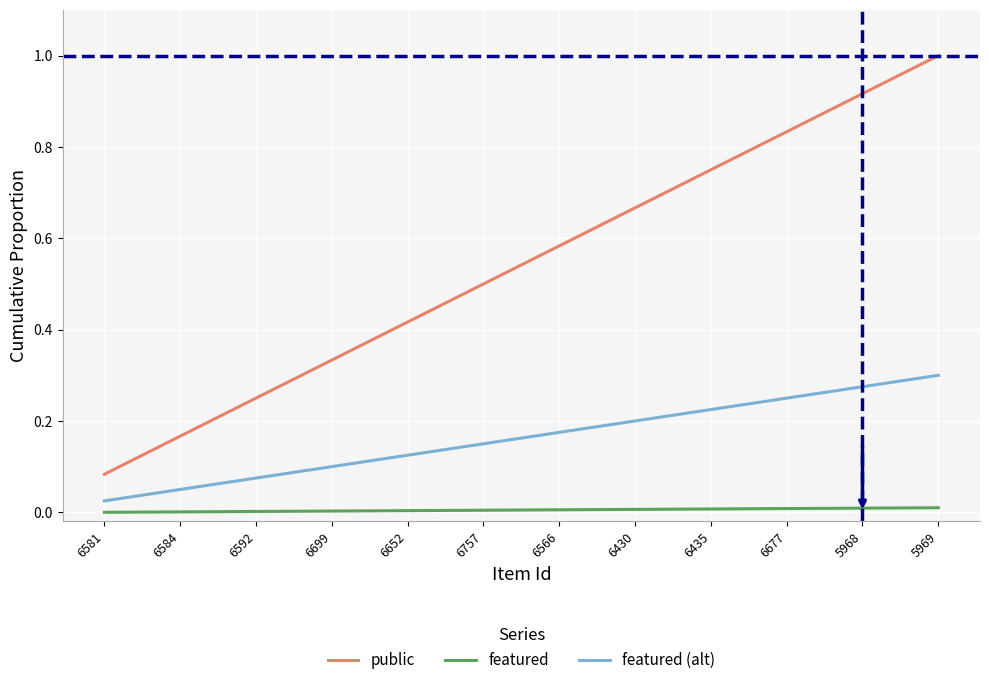

True or false: featured (alt) and featured cross at least once.

False